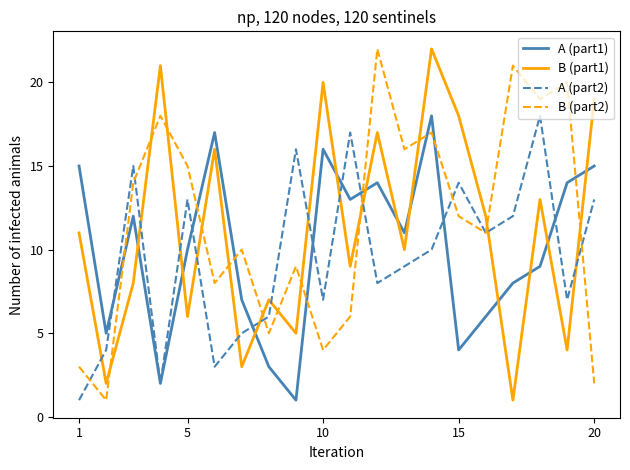

How many intersections are there between A (part2) and B (part1)?

12